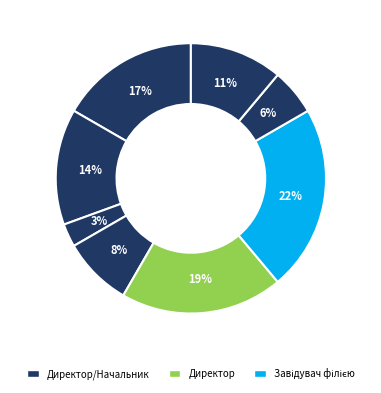

Count the number of slices in the pie.

8